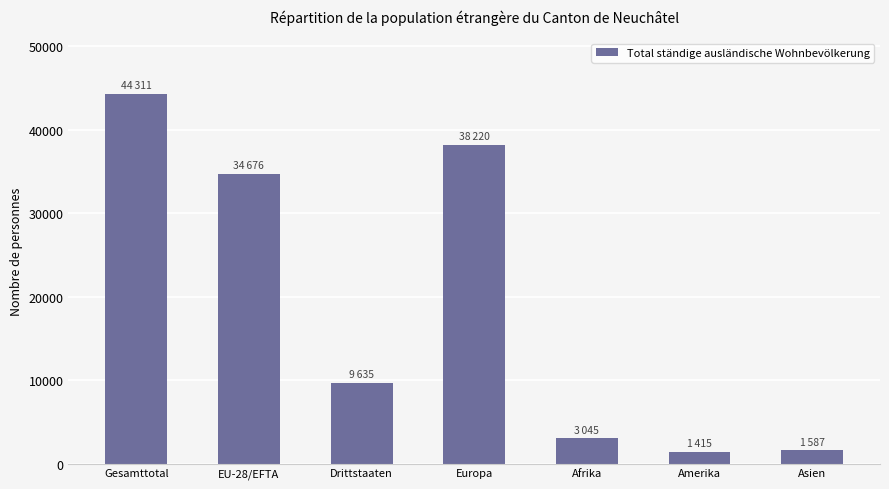

What is the change in value from EU-28/EFTA to Asien?

-33089